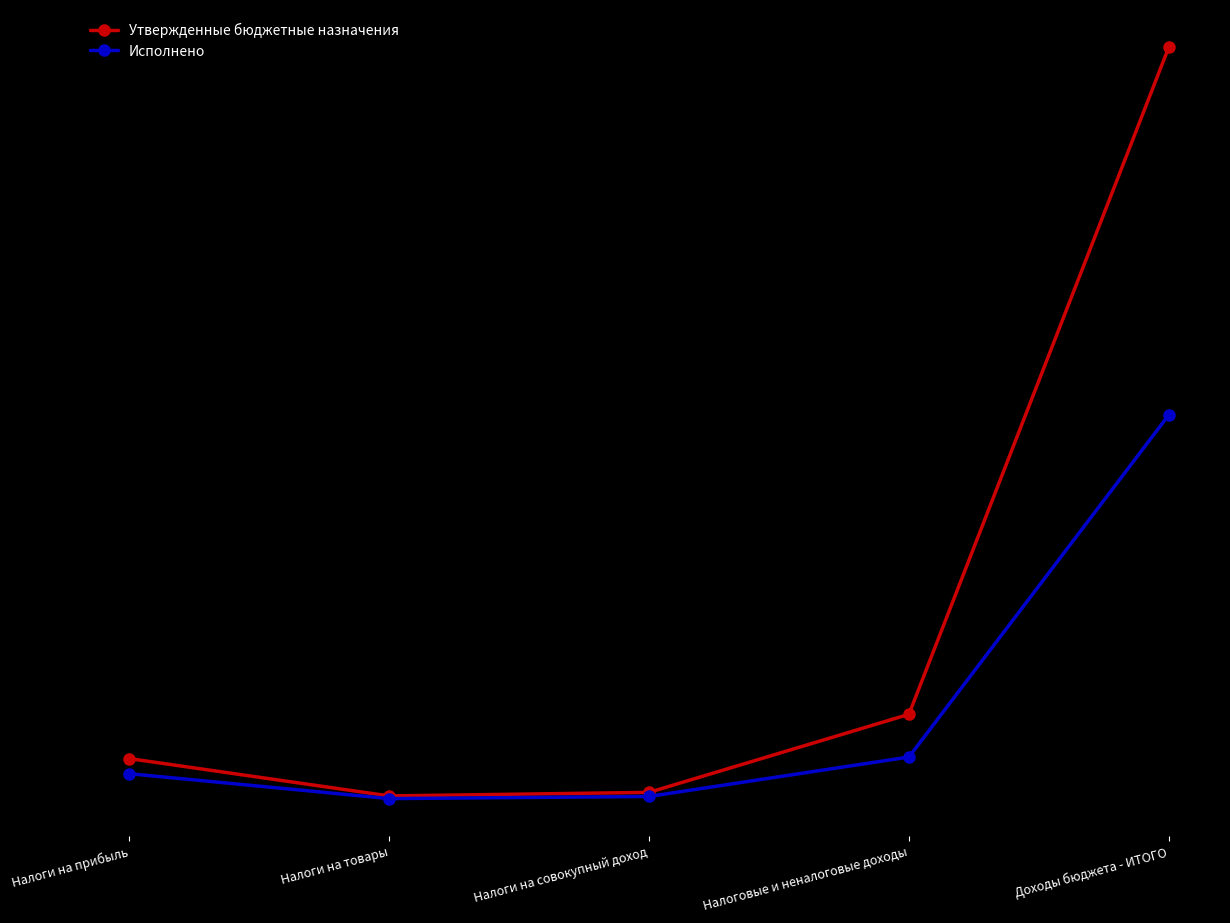

List the series in order of their peak value, lowest first.

Исполнено, Утвержденные бюджетные назначения